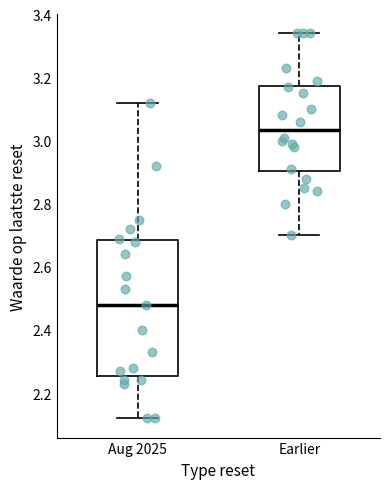

Reading left to right, transcribe this box plot: for each box, give where its median line is, the range the box spans, and where its two whiskers end, as read against the y-axis. The values are not printed on the chart, so give them approximately, as read against the axis.

Aug 2025: median 2.48, box 2.26 to 2.68, whiskers 2.12 to 3.12
Earlier: median 3.04, box 2.90 to 3.18, whiskers 2.70 to 3.34